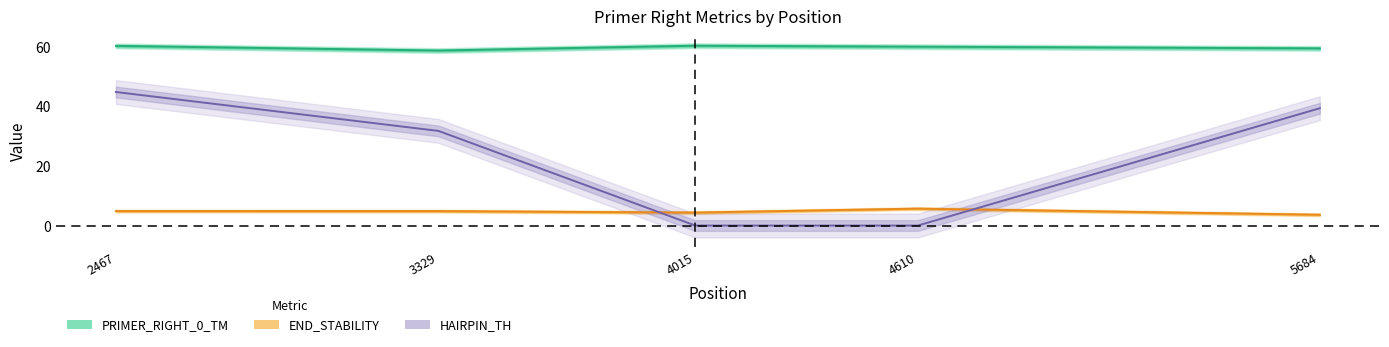

True or false: PRIMER_RIGHT_0_HAIRPIN_TH has more than 2 interior local peaks.

False